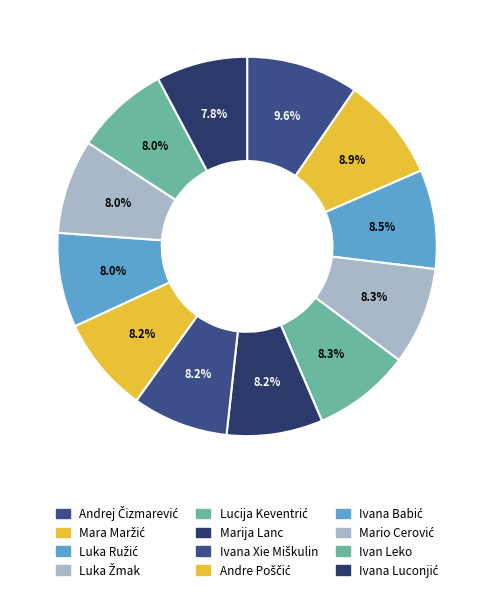

How many slices are in this pie chart?

12